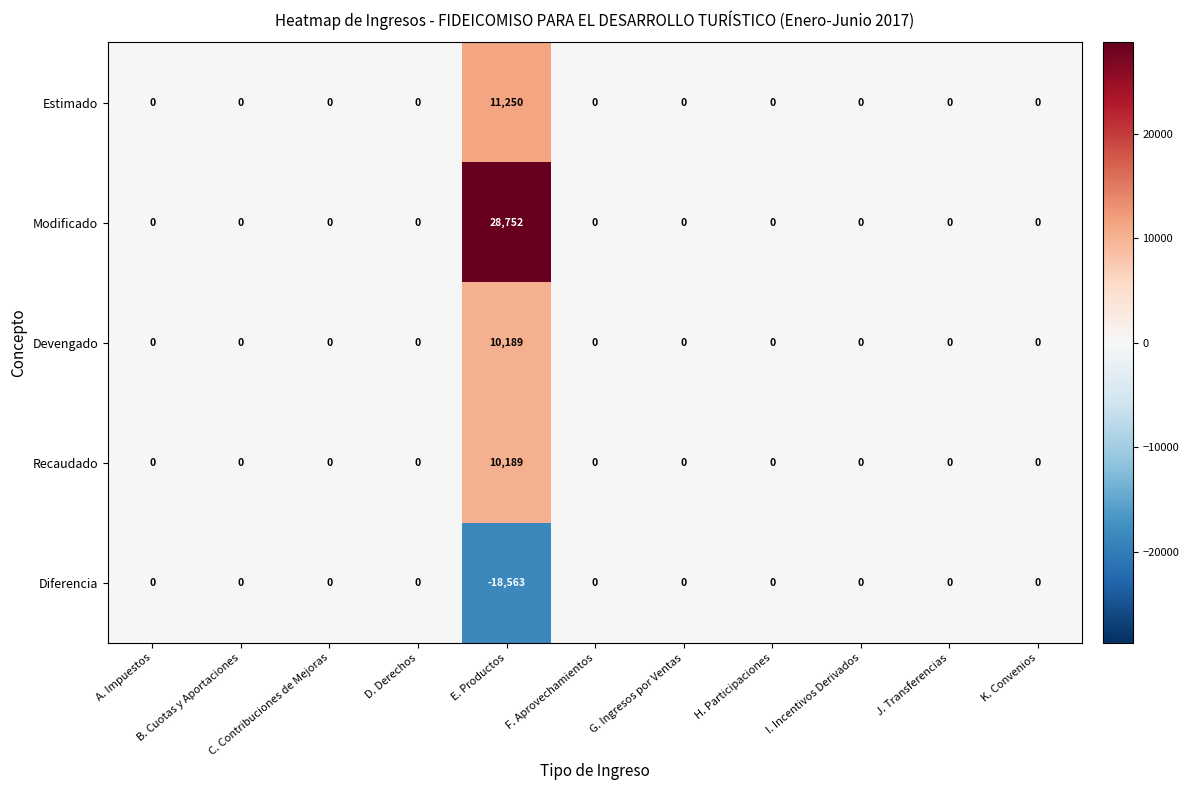

How many series are shown in this chart?

5